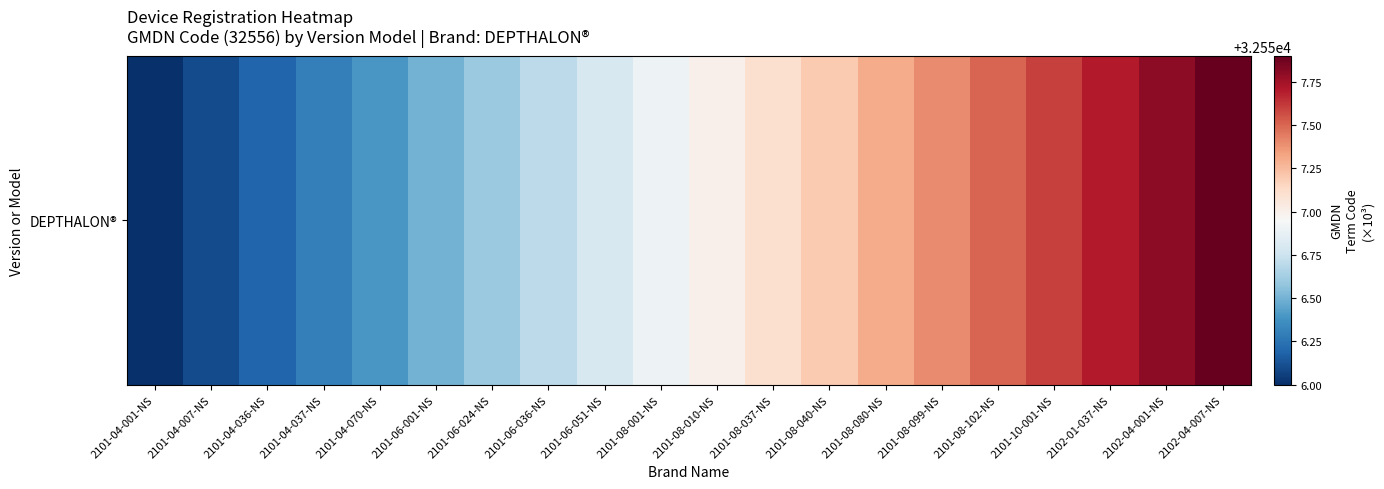

Rank the categories by value from lowest to highest.

2101-04-001-NS, 2101-04-007-NS, 2101-04-036-NS, 2101-04-037-NS, 2101-04-070-NS, 2101-06-001-NS, 2101-06-024-NS, 2101-06-036-NS, 2101-06-051-NS, 2101-08-001-NS, 2101-08-010-NS, 2101-08-037-NS, 2101-08-040-NS, 2101-08-080-NS, 2101-08-099-NS, 2101-08-102-NS, 2101-10-001-NS, 2102-01-037-NS, 2102-04-001-NS, 2102-04-007-NS